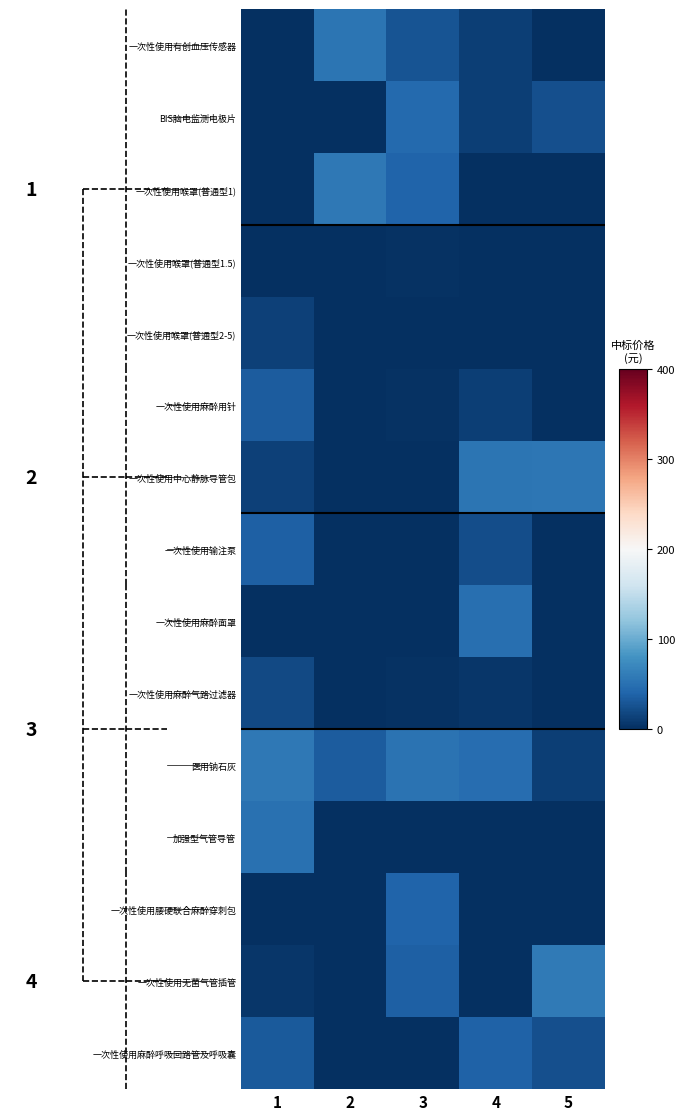

How many data points does each series have?

5